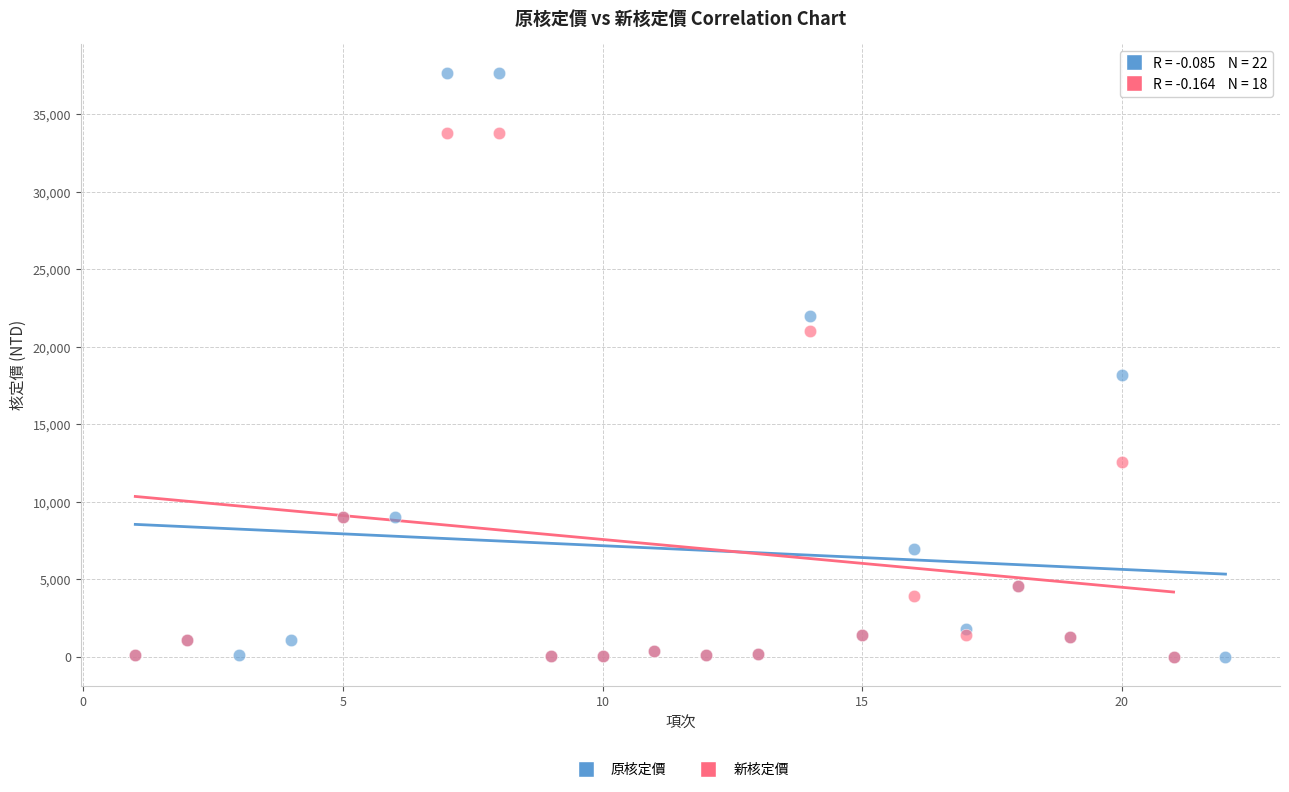

Which series reaches the maximum Y coordinate?

原核定價